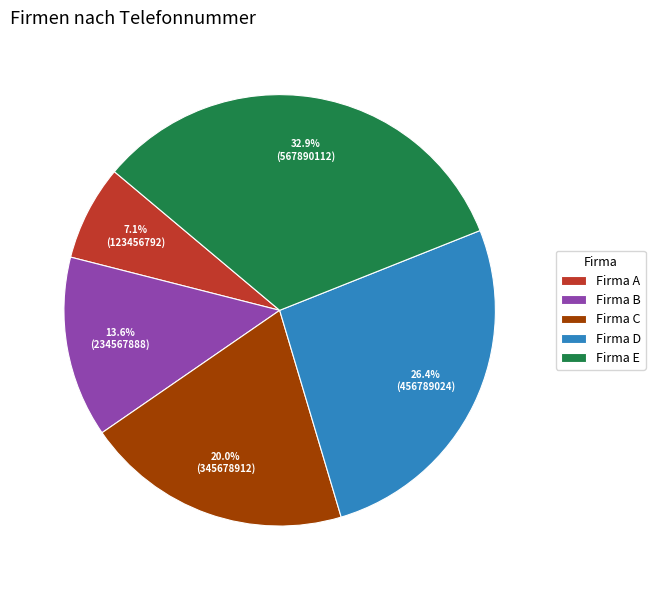

Which category has the biggest portion of the pie?

Firma E